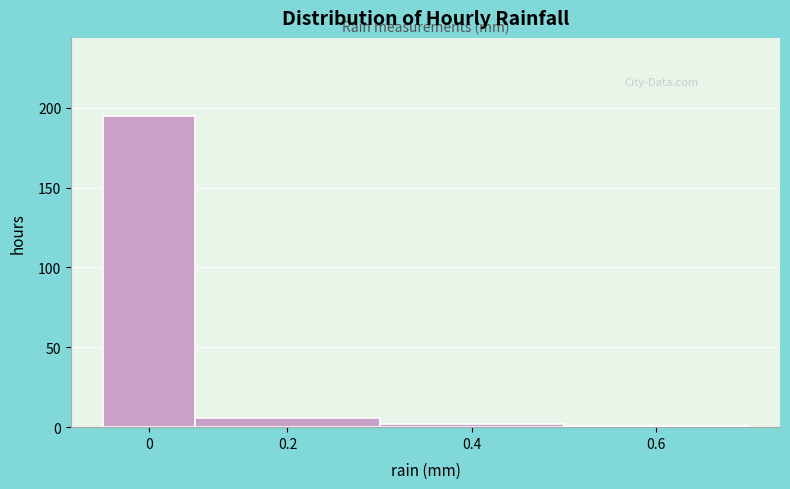

Reading left to right, list all the values displayed in this chart.

195	6	2	1